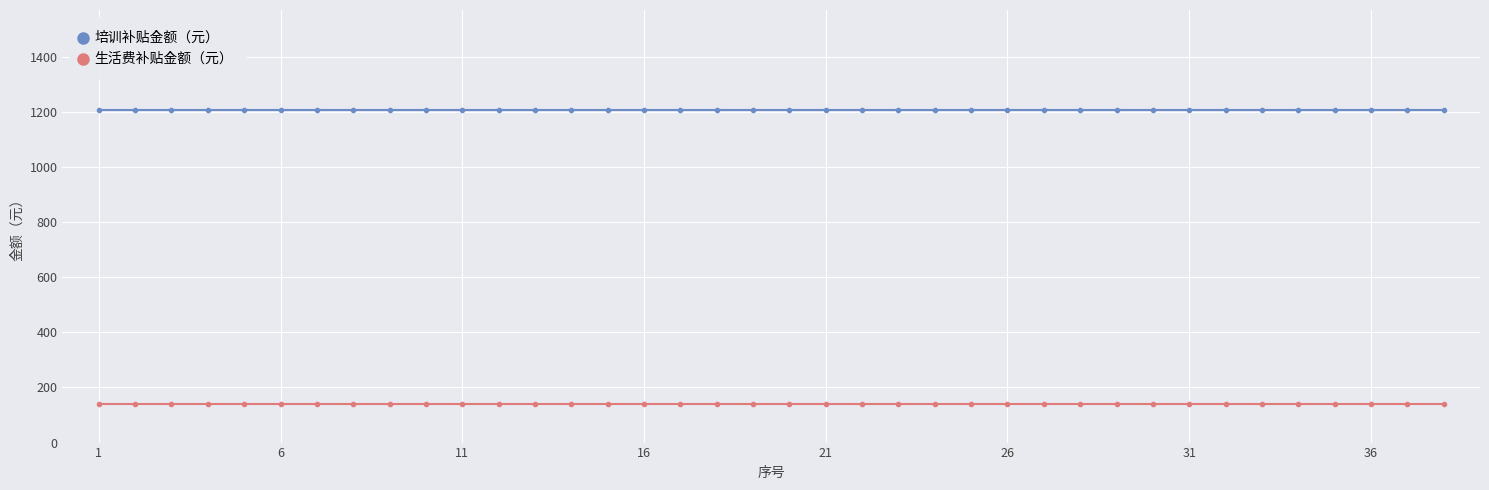

What is the value of the 生活费补贴金额（元） point at the 12th from the left?

140